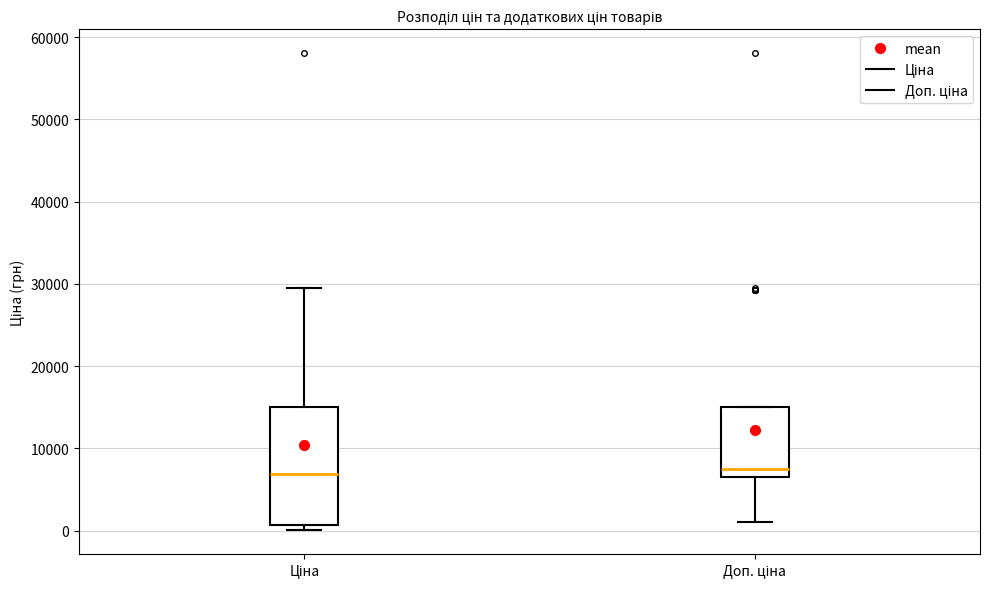

Reading left to right, transcribe this box plot: for each box, give where its median line is, the range the box spans, and where its two whiskers end, as read against the y-axis. The values are not printed on the chart, so give them approximately, as read against the axis.

Ціна: median 7000, box 1000 to 15000, whiskers 0 to 30000
Доп. ціна: median 8000, box 7000 to 15000, whiskers 1000 to 15000